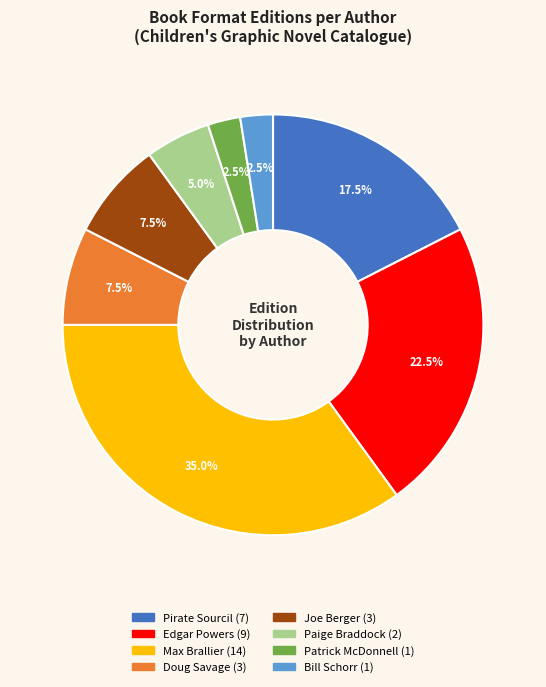

Is there any slice that represents more than half of the pie?

No